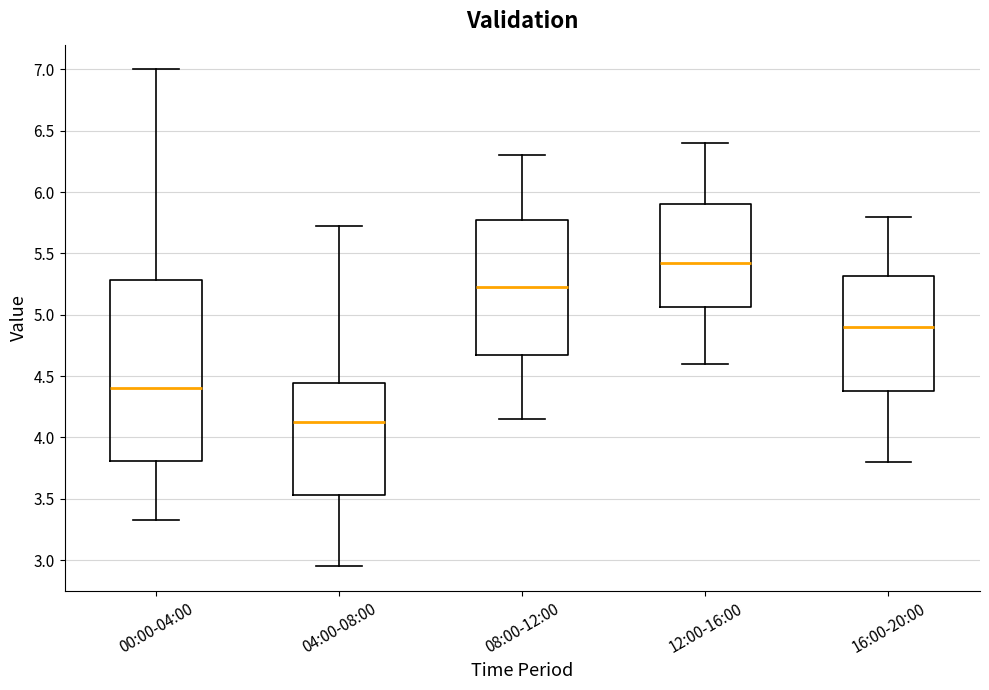

Reading left to right, read every box against the y-axis: the position of its median line, the range the box covers, and the ends of its whiskers. The values are not printed on the chart, so give them approximately, as read against the axis.

00:00-04:00: median 4.40, box 3.80 to 5.30, whiskers 3.35 to 7.00
04:00-08:00: median 4.15, box 3.55 to 4.45, whiskers 2.95 to 5.70
08:00-12:00: median 5.25, box 4.70 to 5.80, whiskers 4.15 to 6.30
12:00-16:00: median 5.45, box 5.05 to 5.90, whiskers 4.60 to 6.40
16:00-20:00: median 4.90, box 4.40 to 5.30, whiskers 3.80 to 5.80